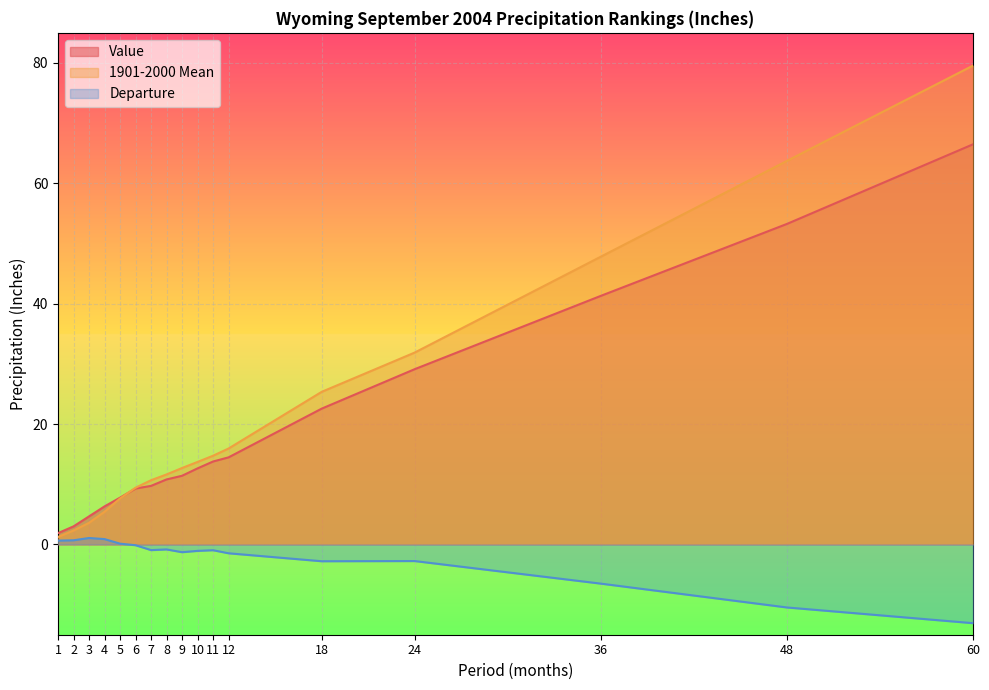

True or false: Value has more than 2 interior local peaks.

False